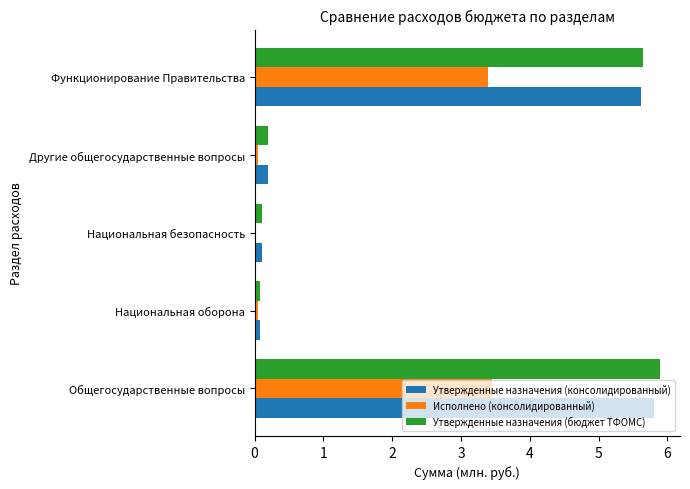

Is the value of Утвержденные назначения (консолидированный) at Национальная оборона greater than the value of Исполнено (консолидированный) at Общегосударственные вопросы?

No